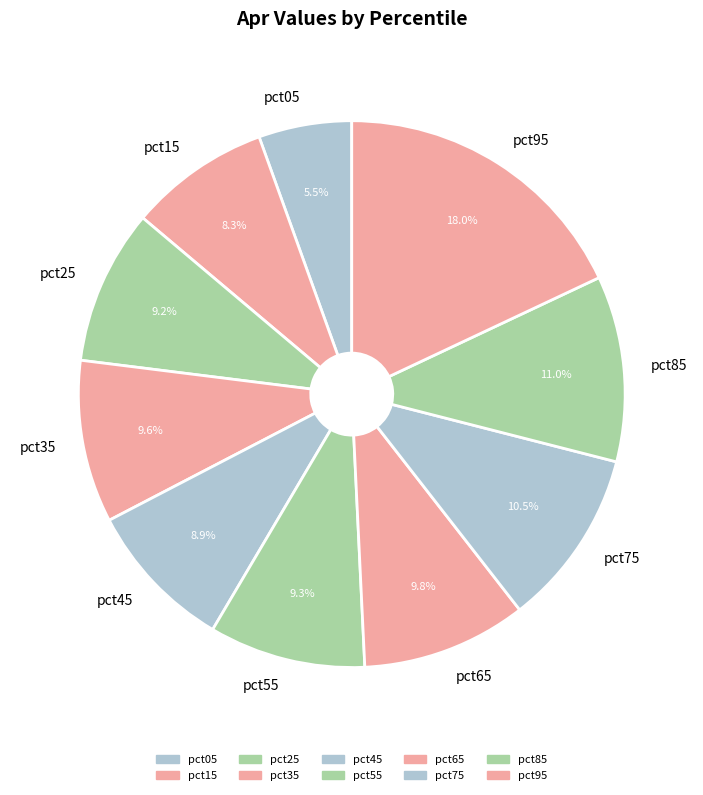

Which slice is the largest?

pct95